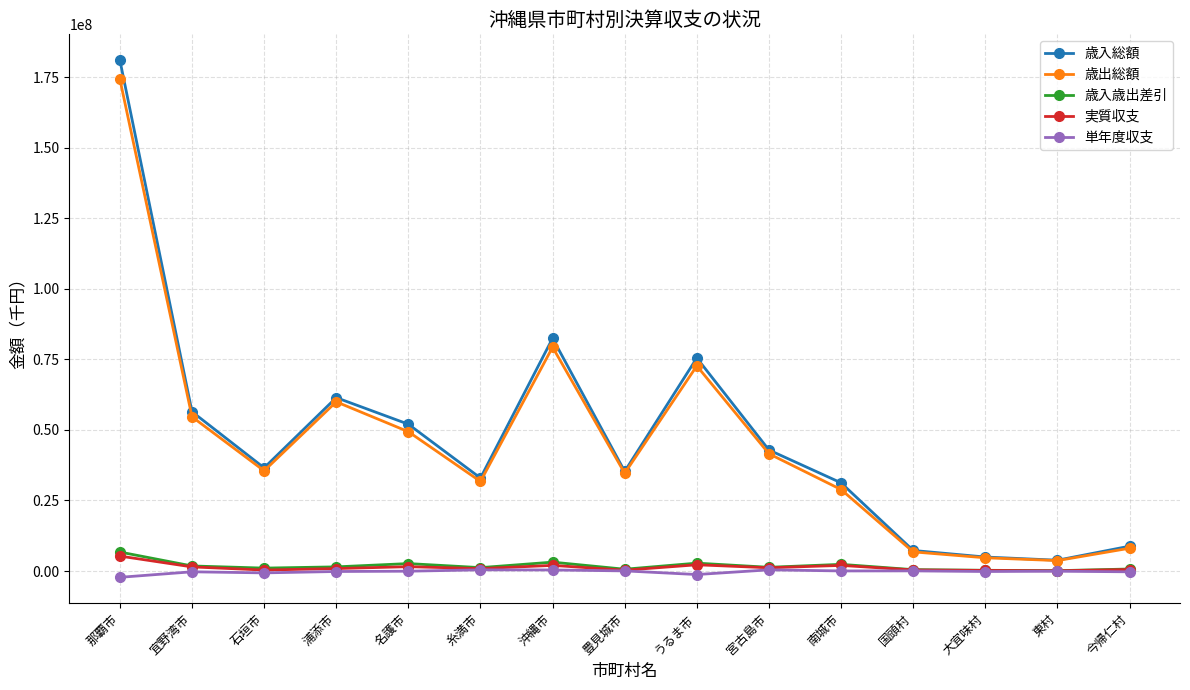

Where is the first local minimum for 歳出総額?

石垣市